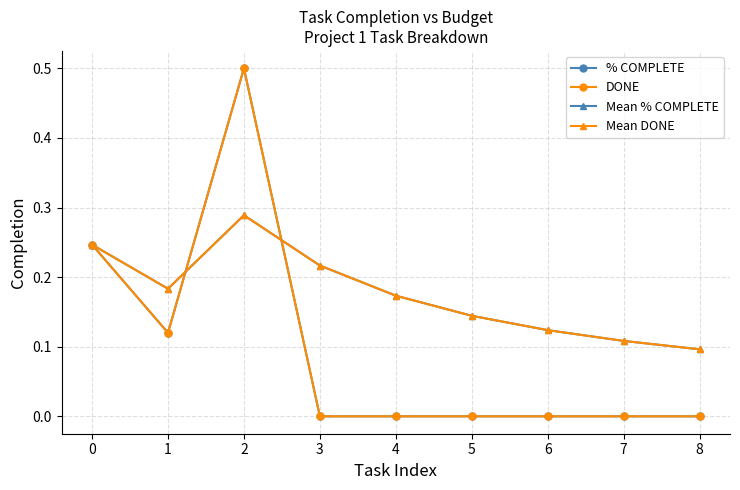

Count the Mean % COMPLETE values in the range 0 to 1.

9